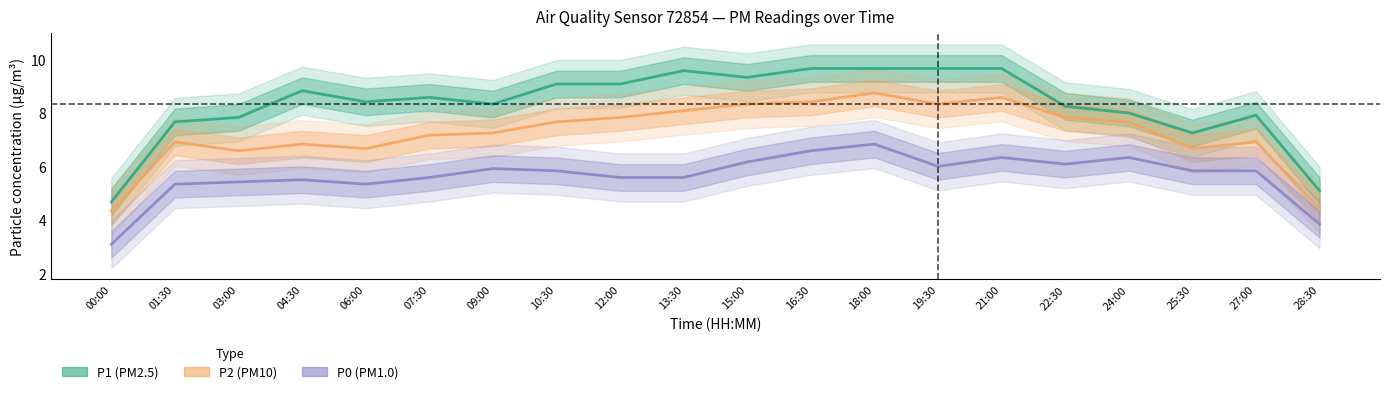

Is the value of P2 at 27:00 greater than the value of P0 at 07:30?

Yes